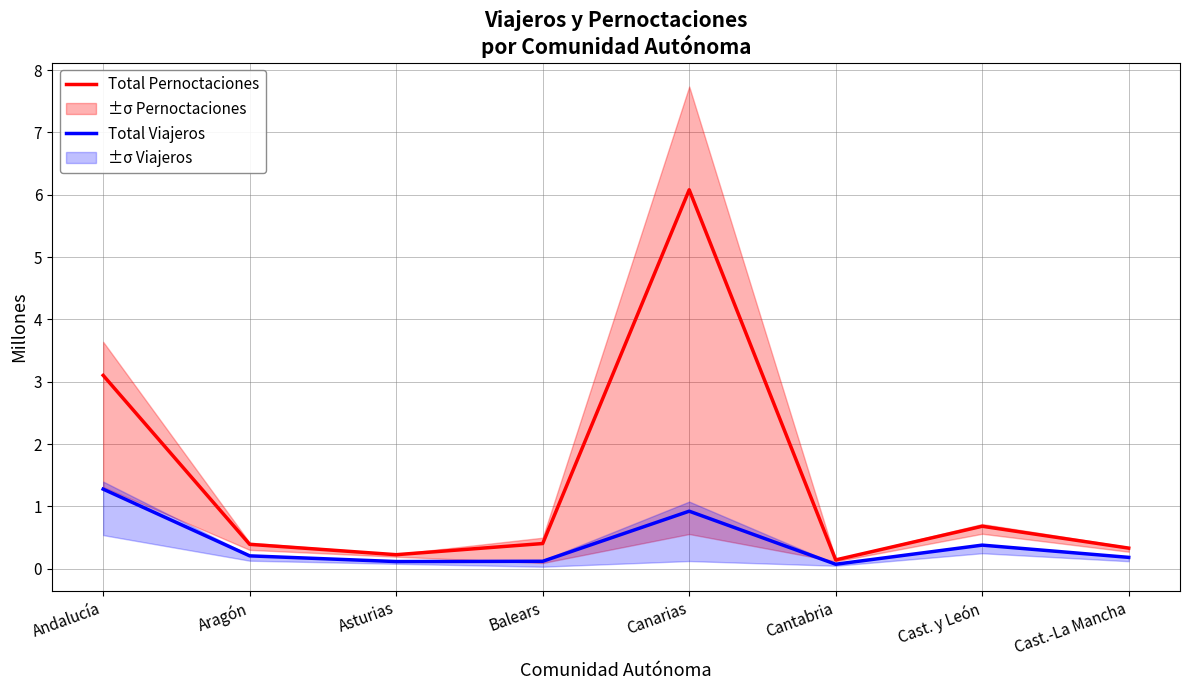

What is the highest value of the Total Viajeros series?

1.3